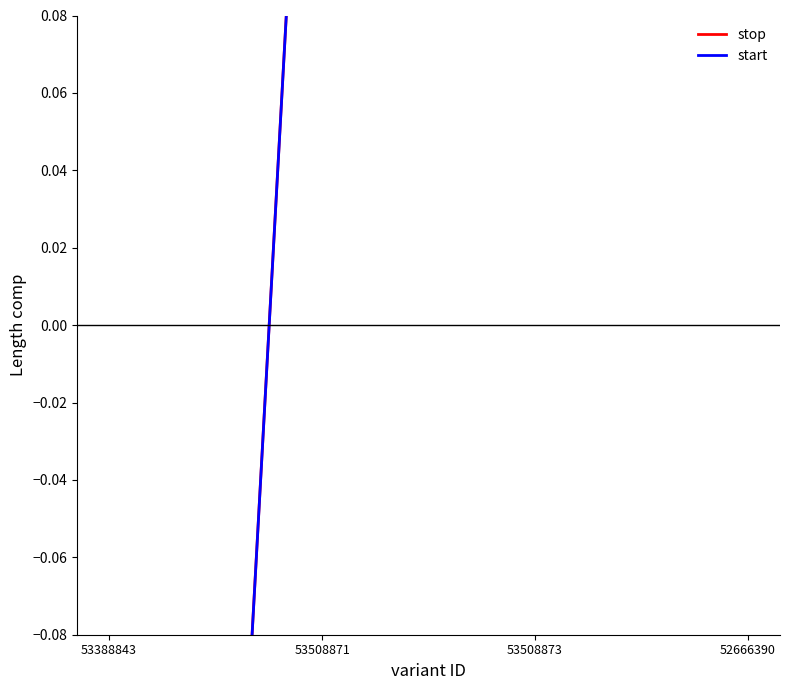

True or false: stop has more than 1 points higher than both neighbors.

False